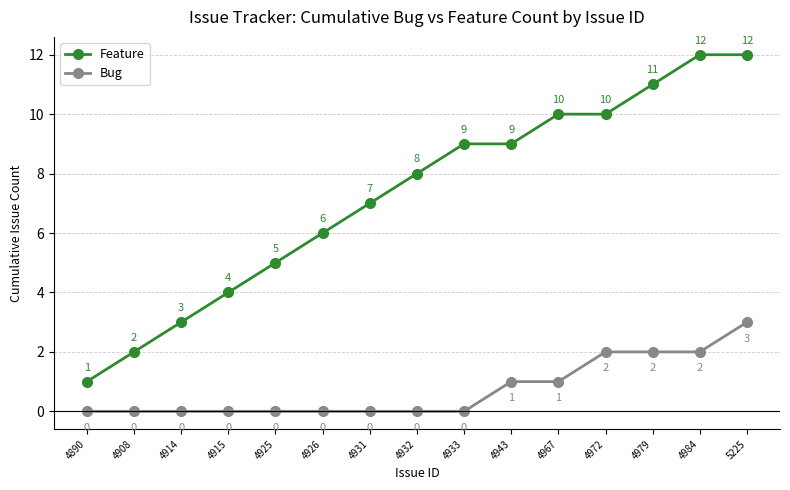

How many Bug values are between 0 and 2?

14